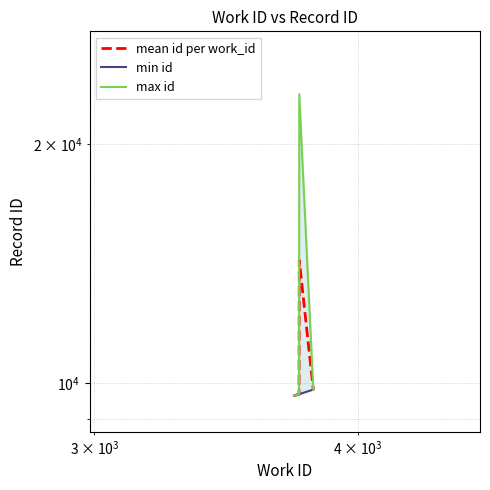

How many lines are shown in the chart?

3